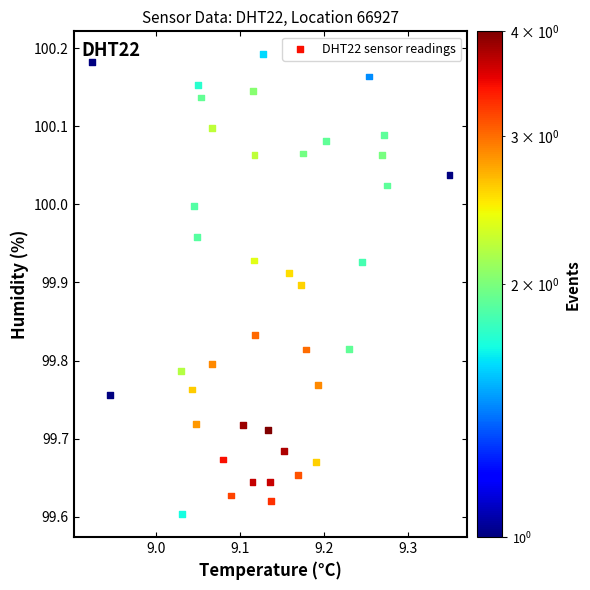

What is the range of Y values (max minus min)?

0.6